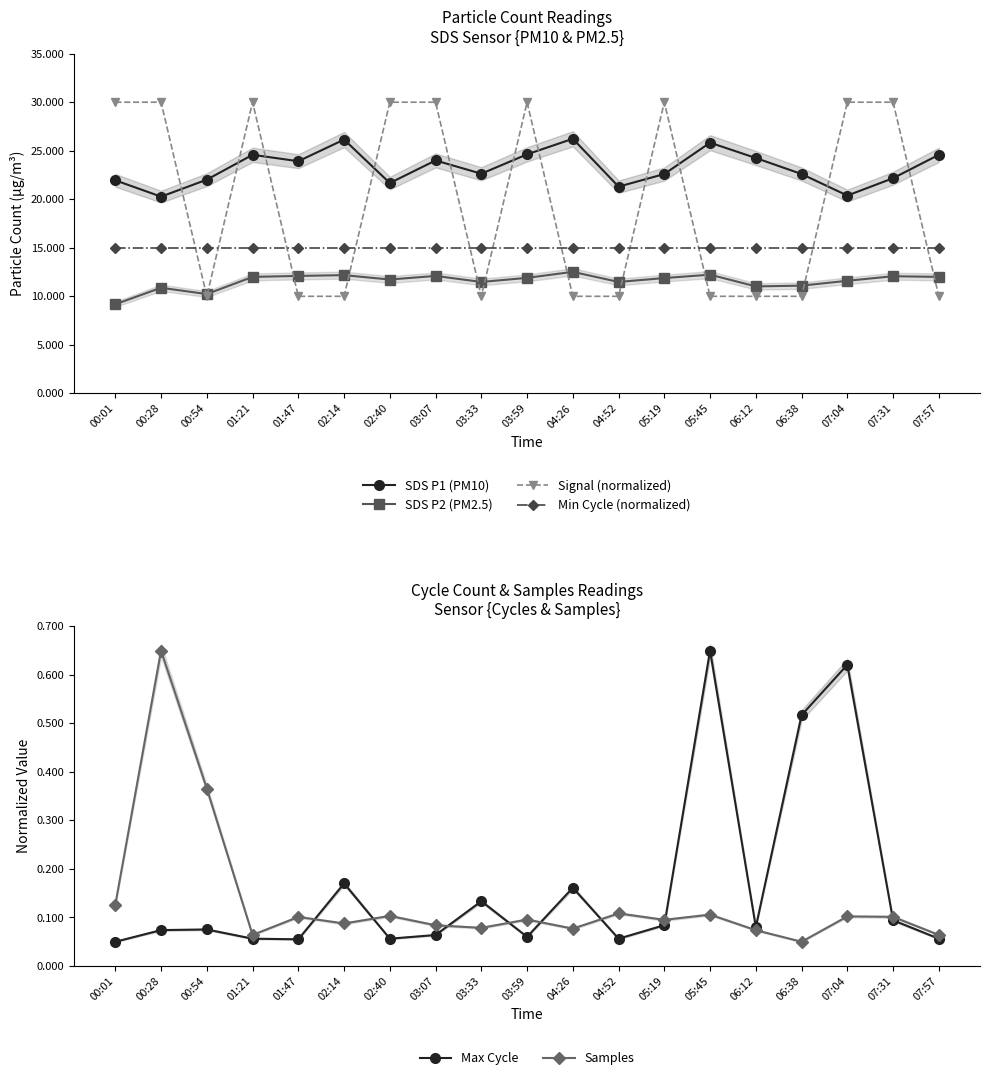

Between 01:21 and 06:12, which series saw the biggest shift?

Signal (normalized)